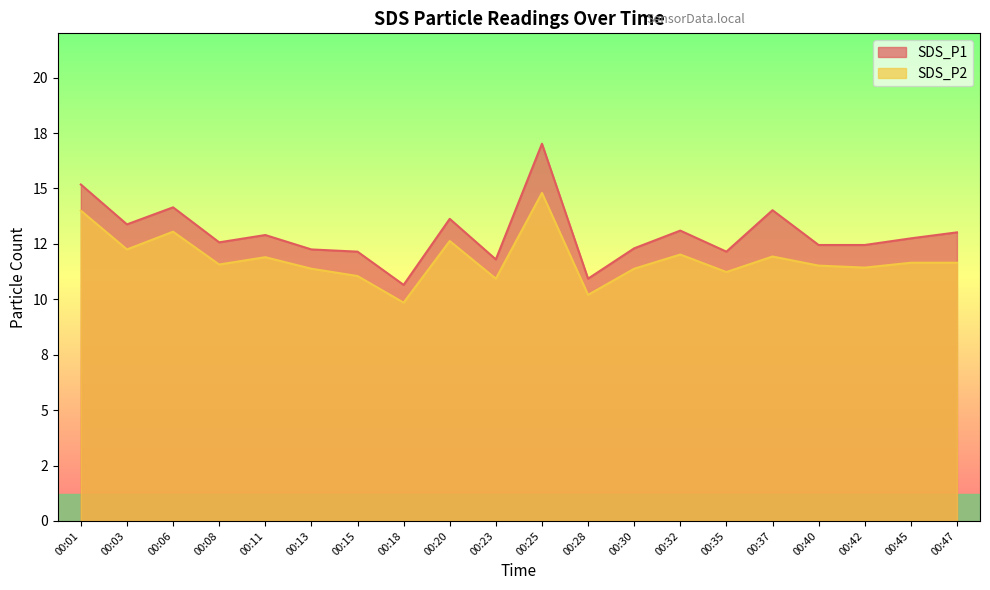

The SDS_P1 series shows 19.3 at 00:37. True or false?

False